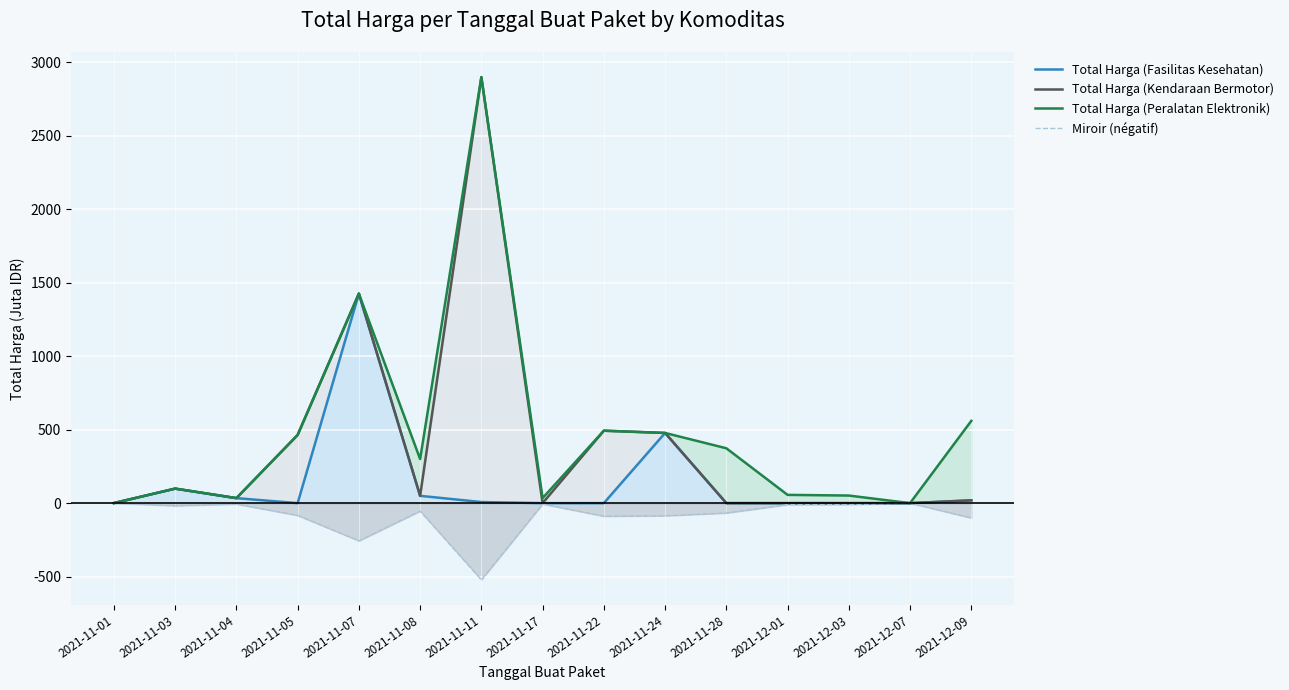

What is the difference between the maximum and minimum values in the Miroir (négatif) series?

521.9